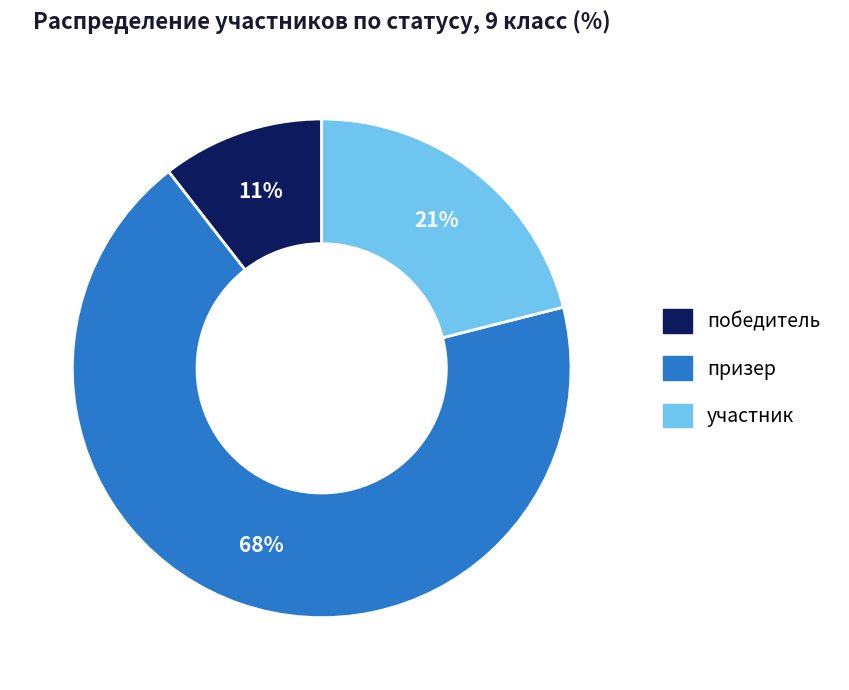

Do призер and участник together represent more than half of the pie?

Yes